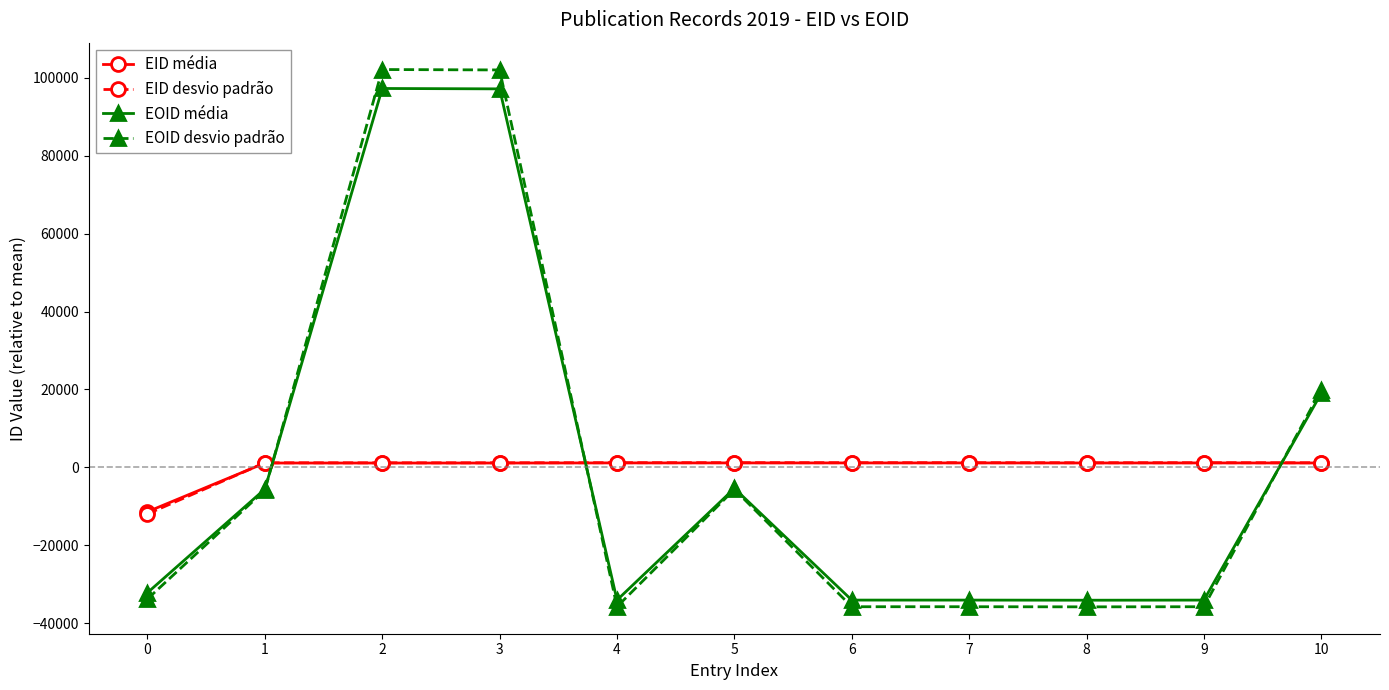

True or false: EOID desvio padrão has a value of -35783.4 at 8.

True